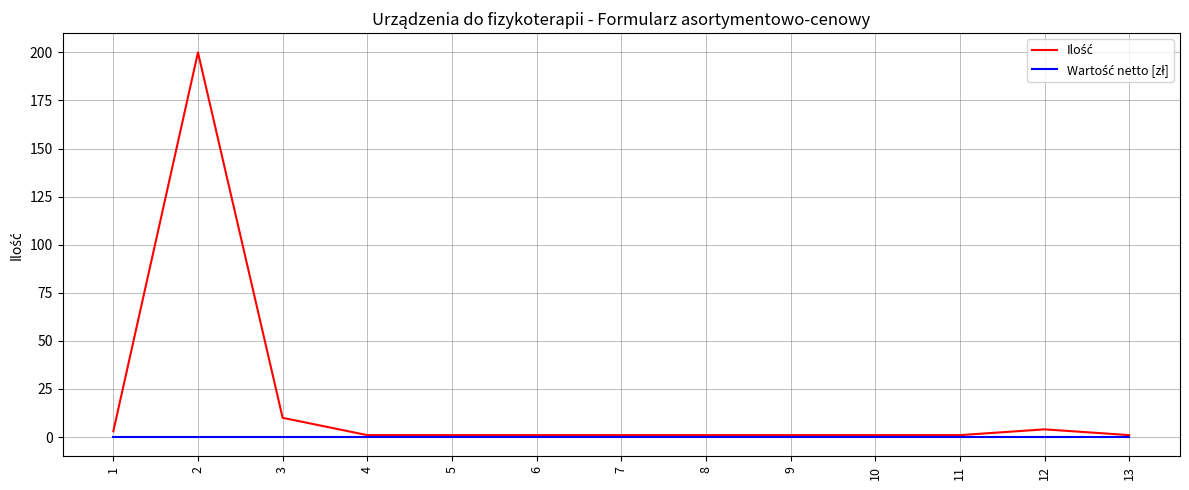

What is the maximum value shown in the chart?

200